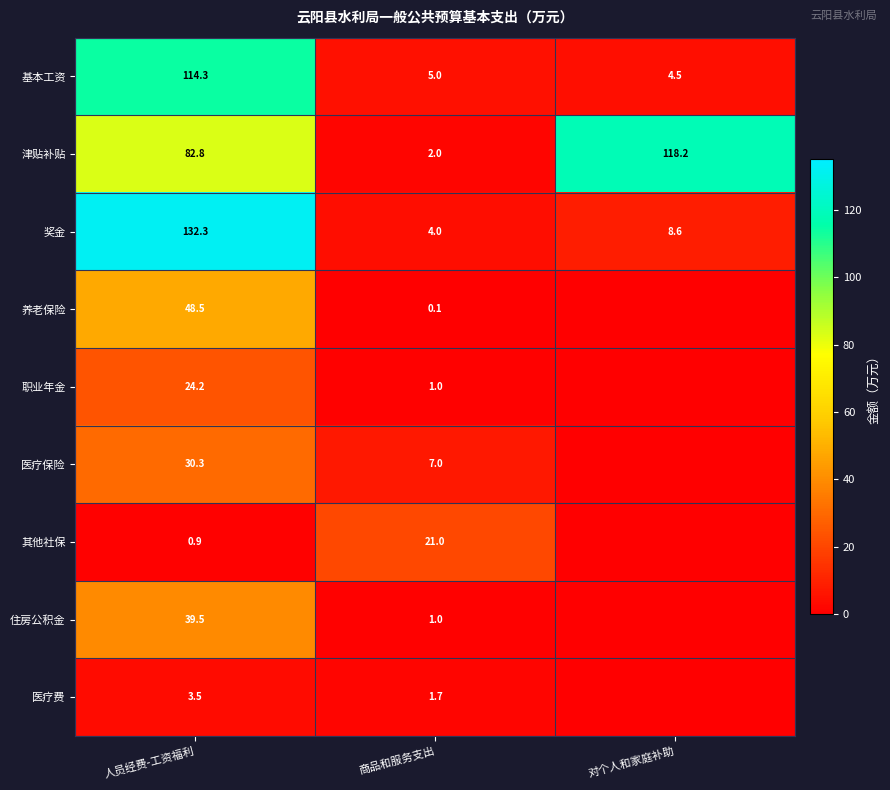

Is the value of 其他社保 at 商品和服务支出 greater than the value of 养老保险 at 商品和服务支出?

Yes